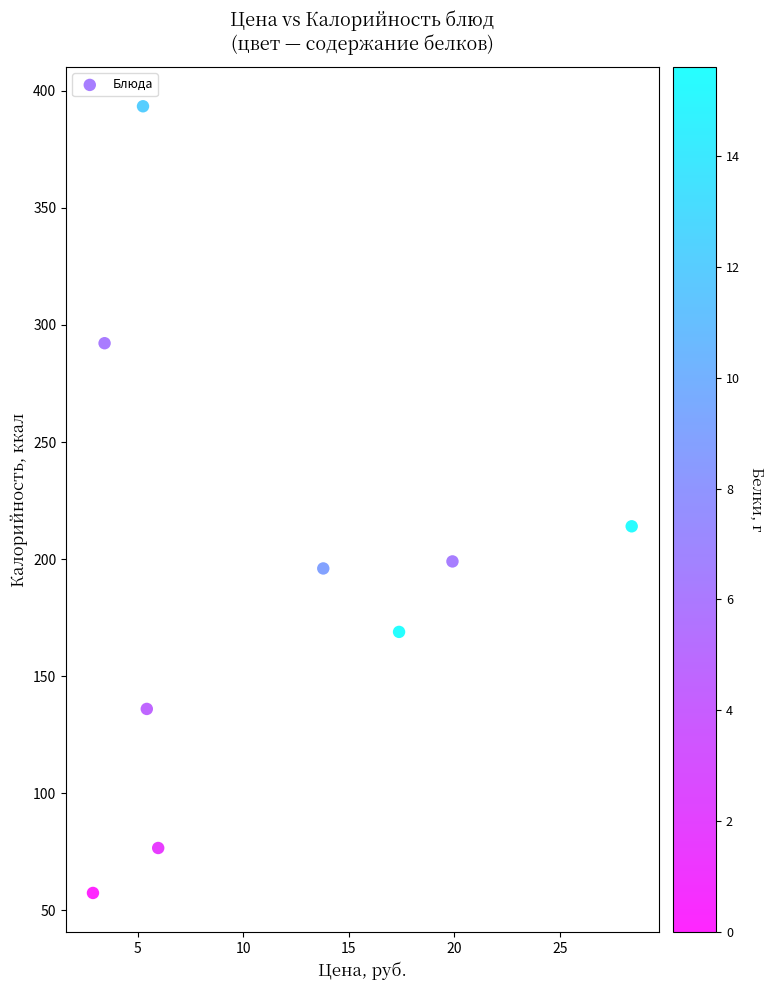

What Y value in the scatter plot is closest to 225?

214.0